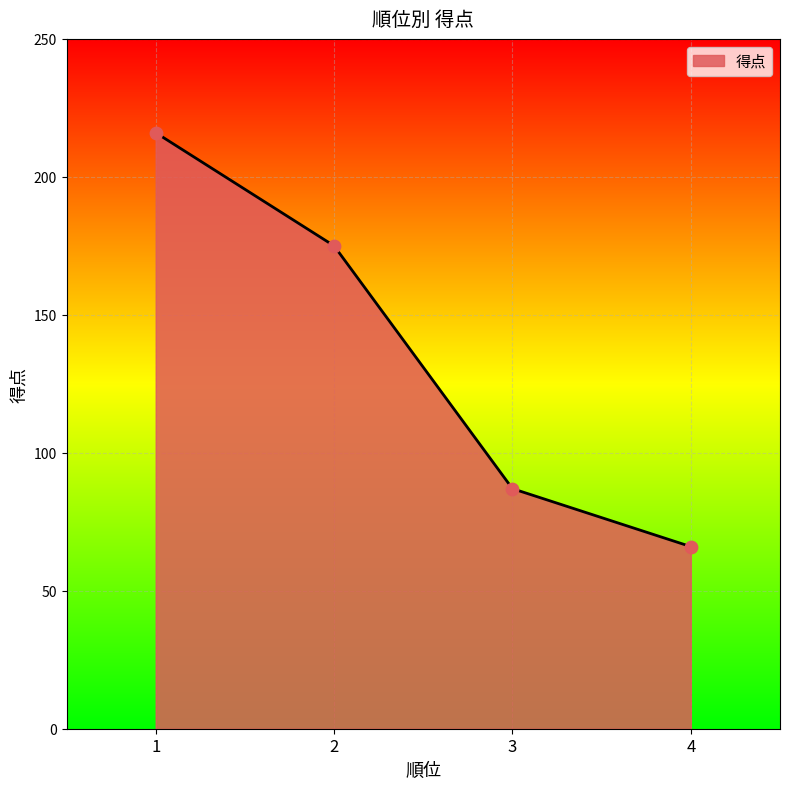

Between 4 and 2, which is larger?

2